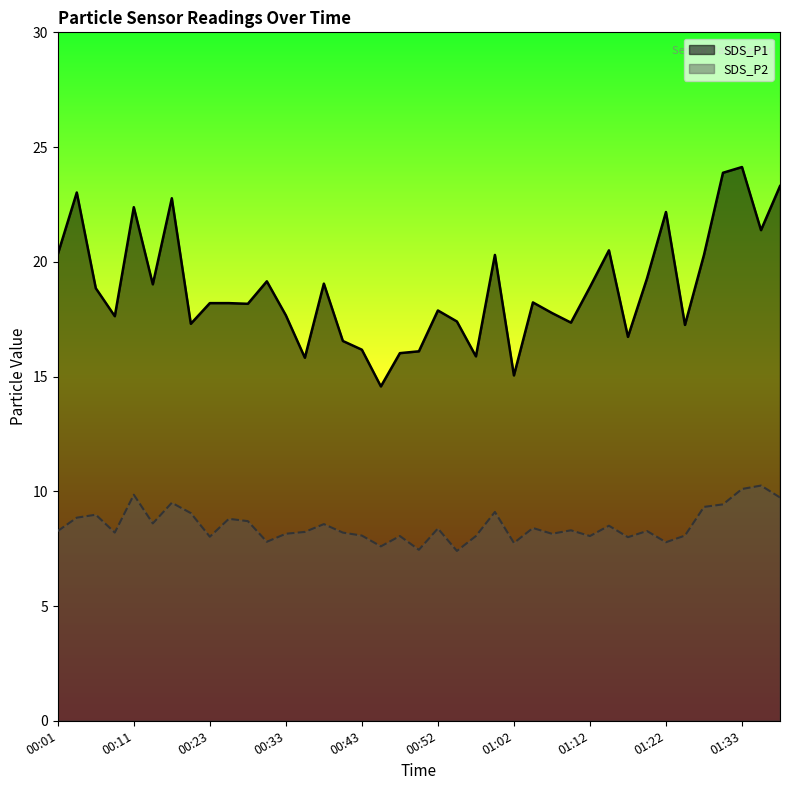

True or false: SDS_P2 and SDS_P1 intersect in this chart.

False